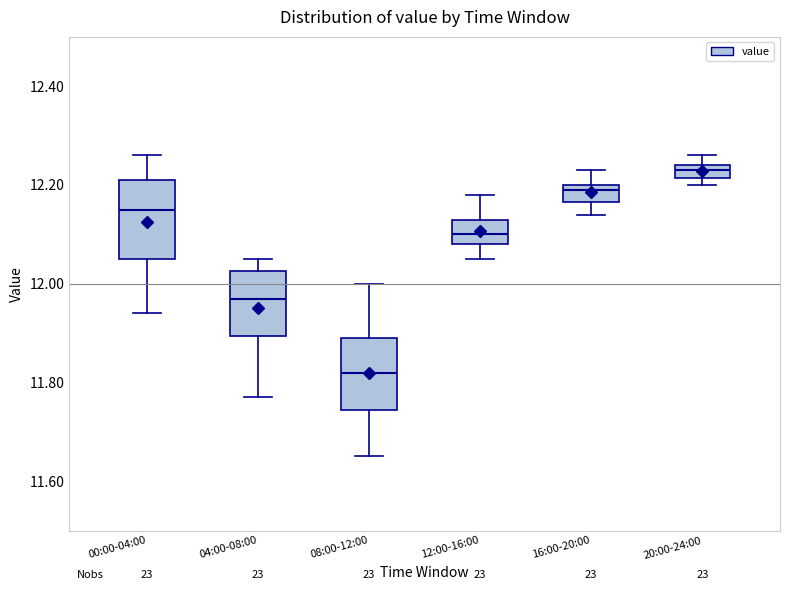

Which box has the highest median line?

20:00-24:00